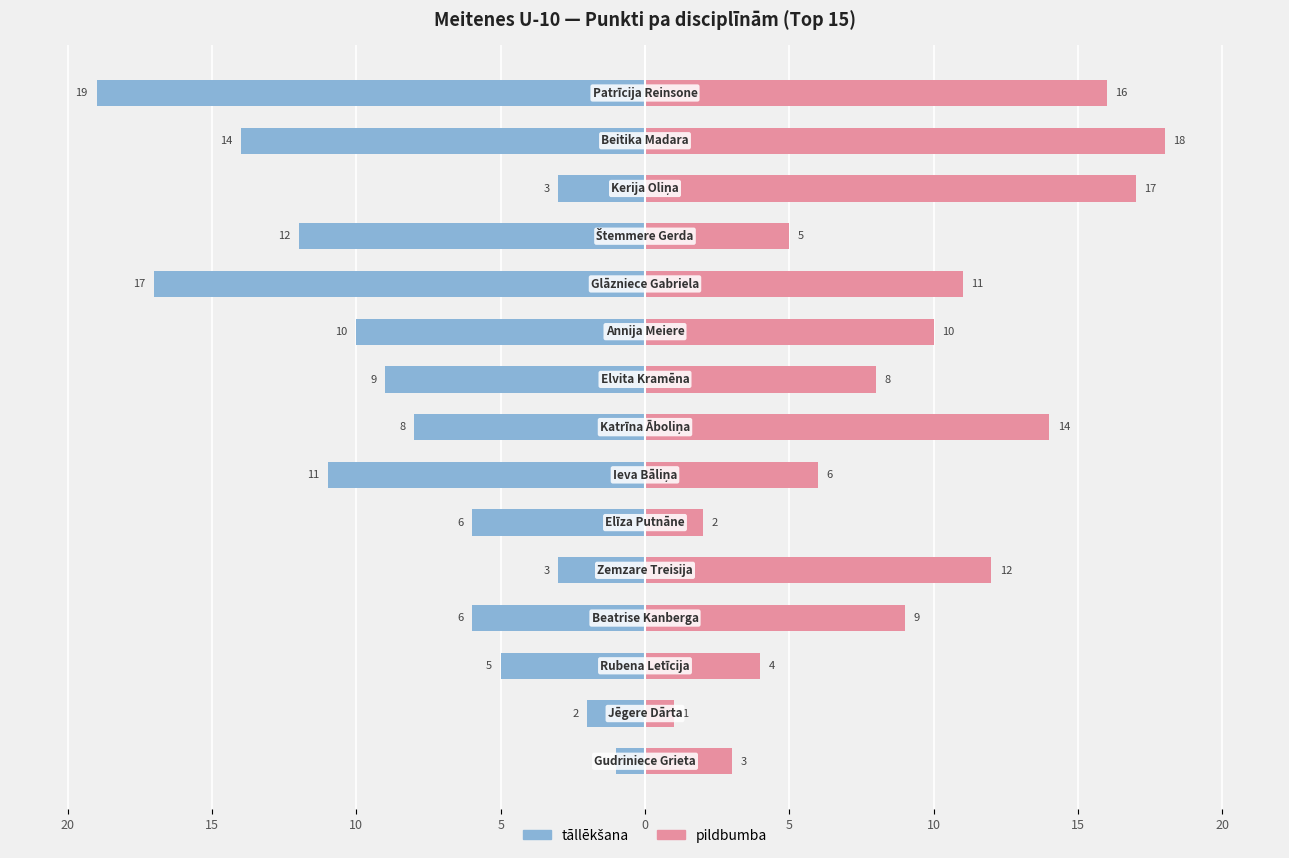

How many values in the pildbumba series are below 9?

7